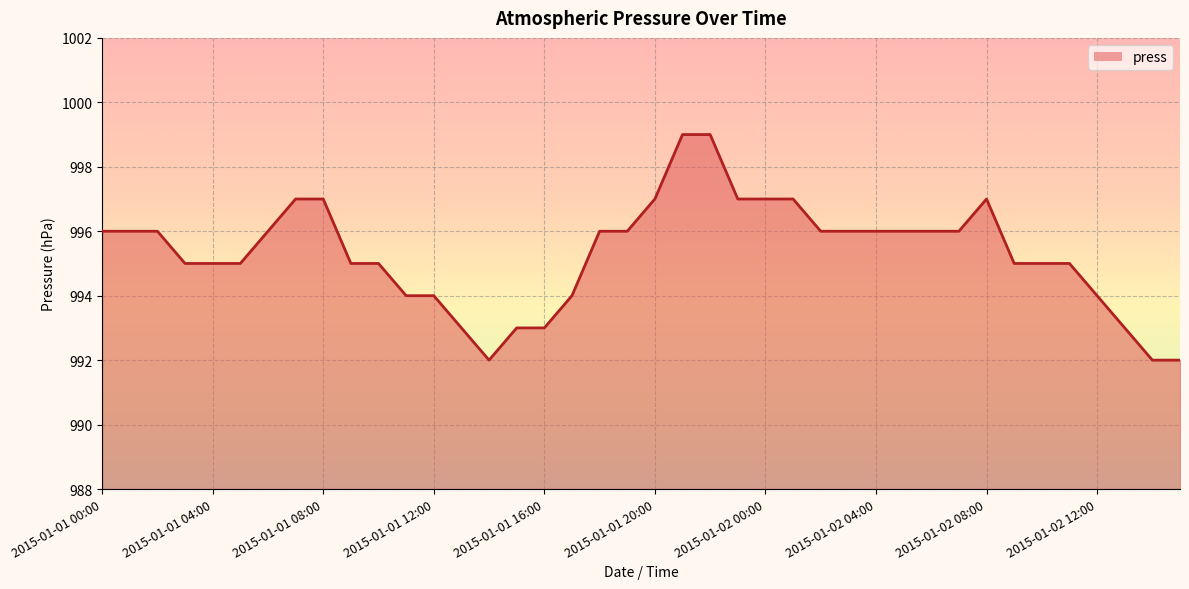

How many lines are shown in the chart?

1